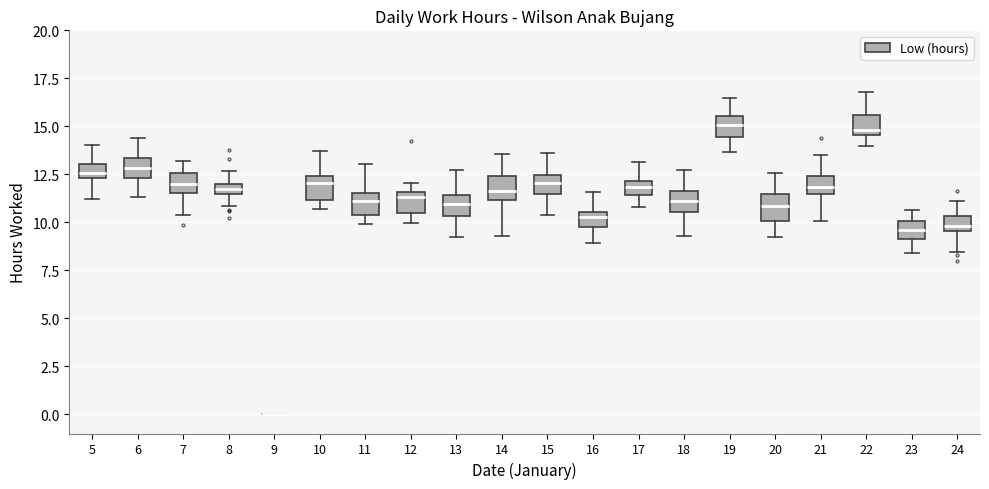

Where does the median line of the box at x = 11 sit on the y-axis? The values are not printed on the chart, so give them approximately, as read against the axis.

11.0